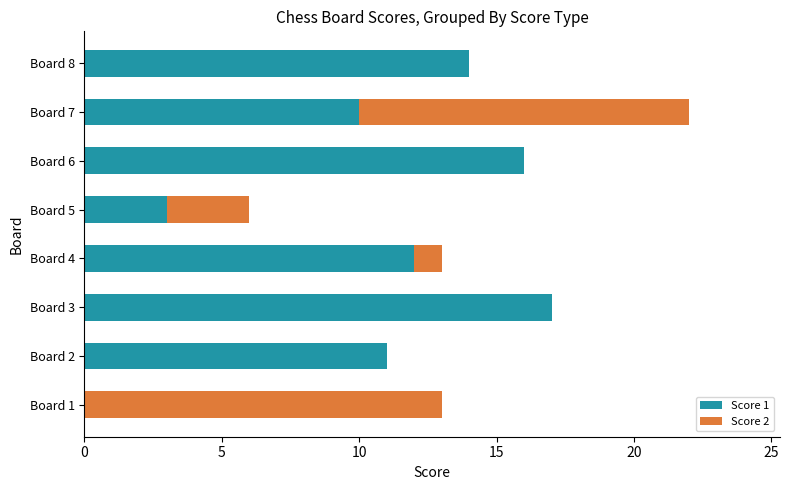

What is the total value across all series at Board 2?

11